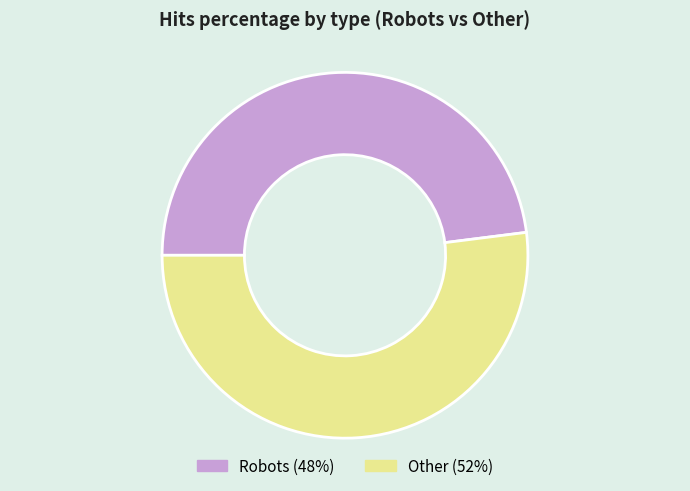

Rank the categories by value from lowest to highest.

Robots, Other